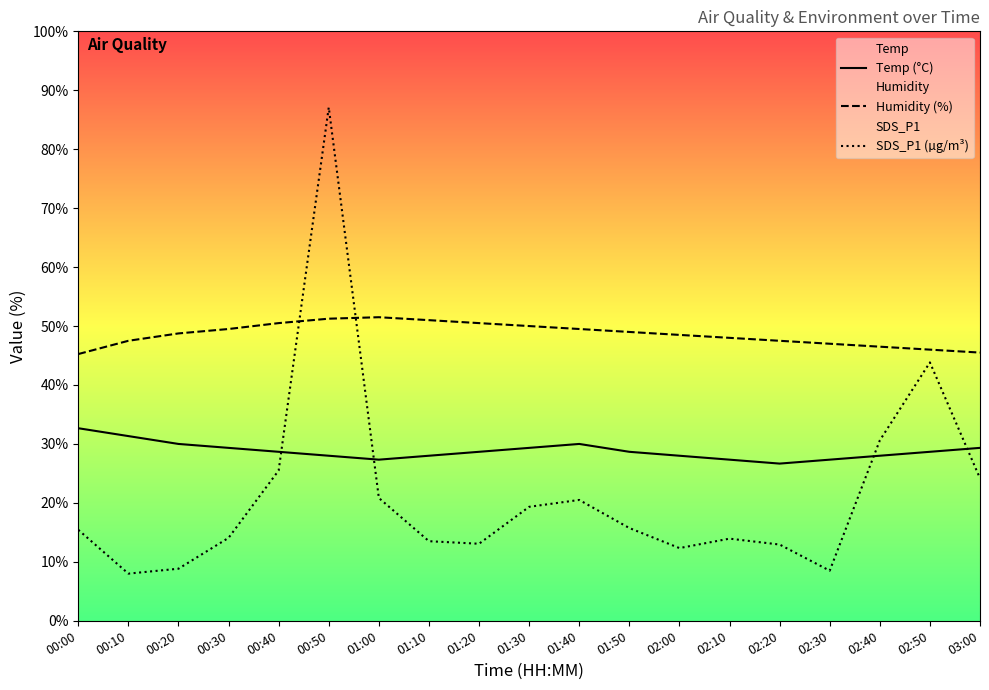

Where is SDS_P1 (µg/m³) nearest to the value 47?

02:50